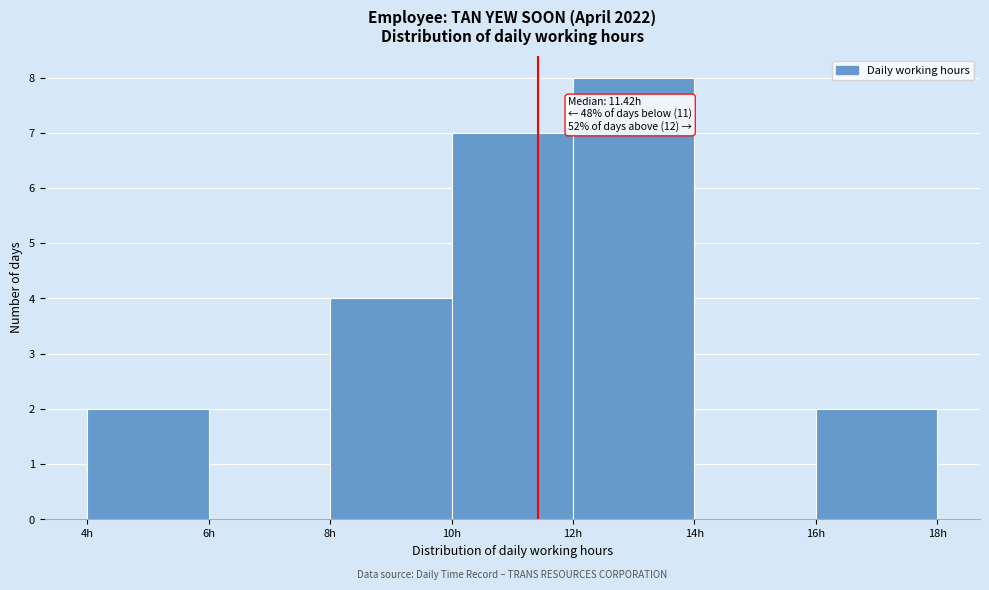

Over which range of the x-axis is the bar tallest?

12 to 14